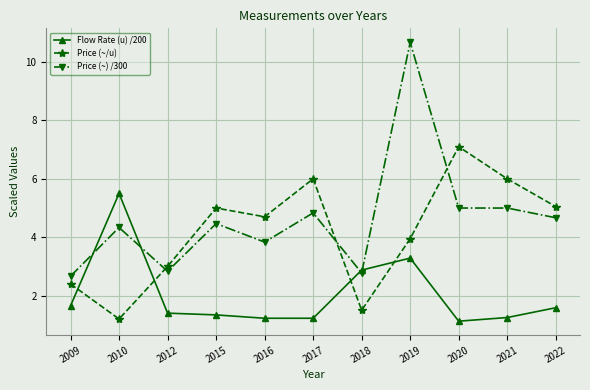

The value of Price (~) /300 at 2017 is 8.4. True or false?

False